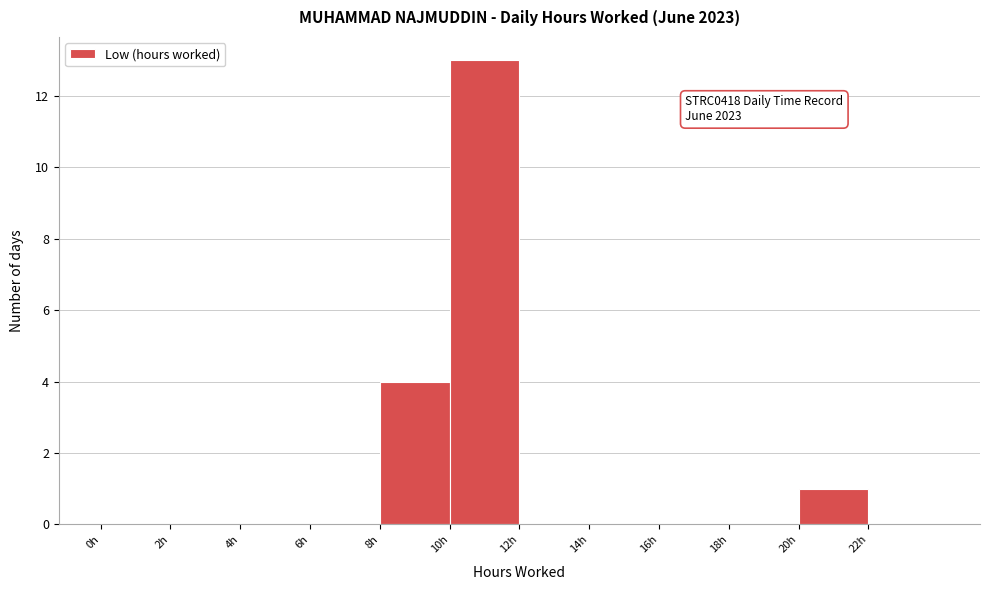

Over which range of the x-axis is the bar tallest?

10 to 12